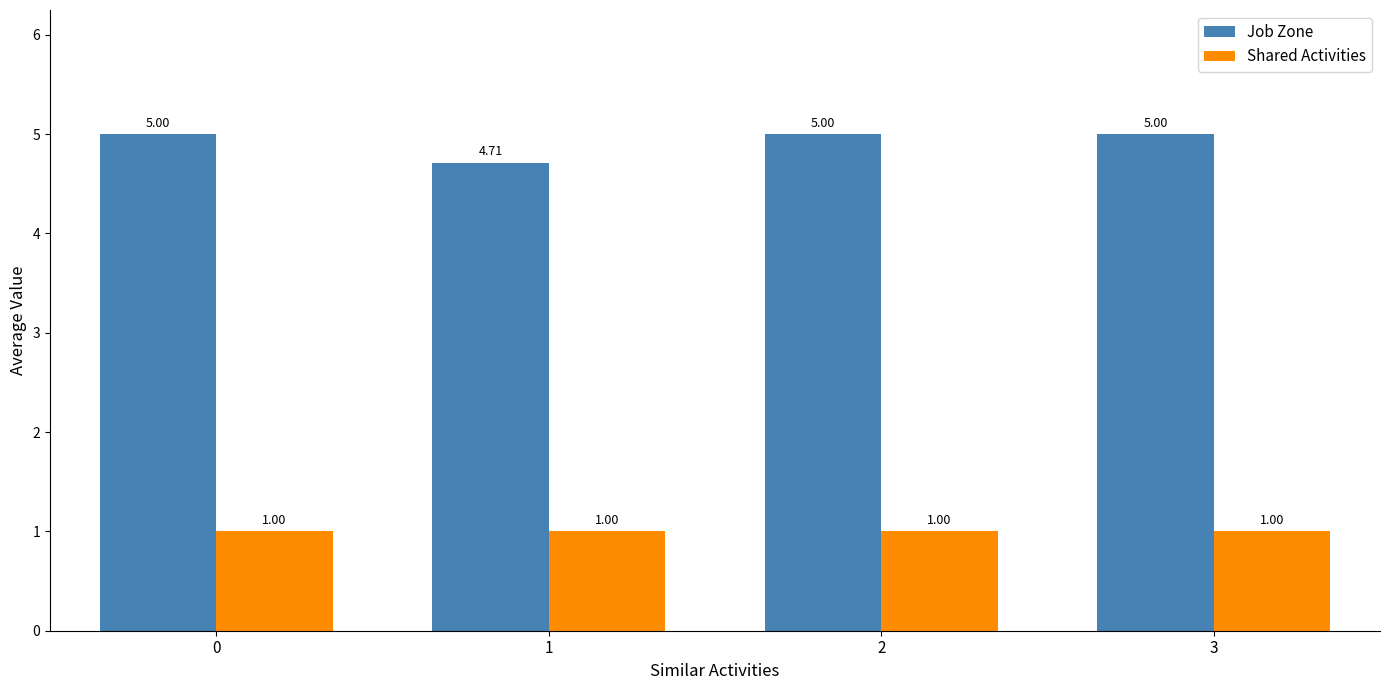

List the series in order of their peak value, highest first.

Job Zone, Shared Activities